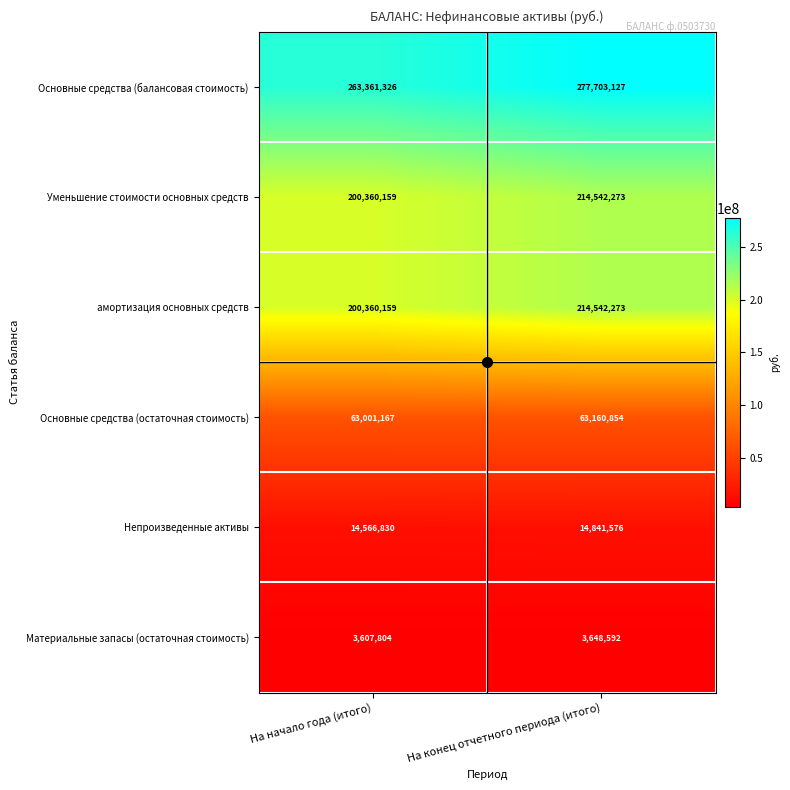

At which category does the chart reach its peak across all series?

На конец отчетного периода (итого)